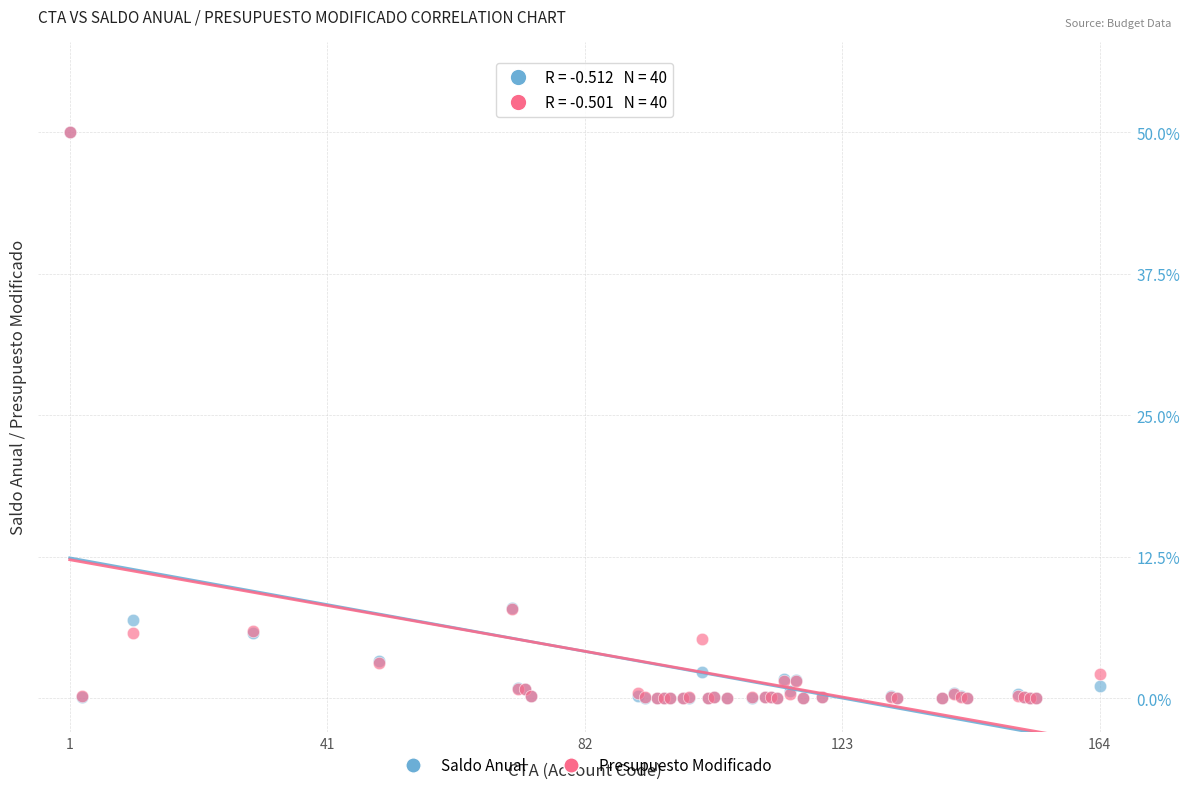

What are all the series names shown in the legend?

Saldo Anual, Presupuesto Modificado